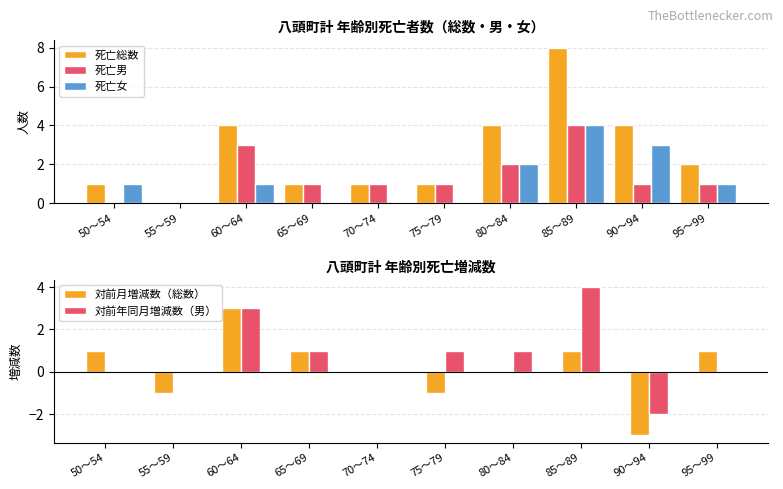

What is the value of the 死亡男 bar at the 6th from the left?

1